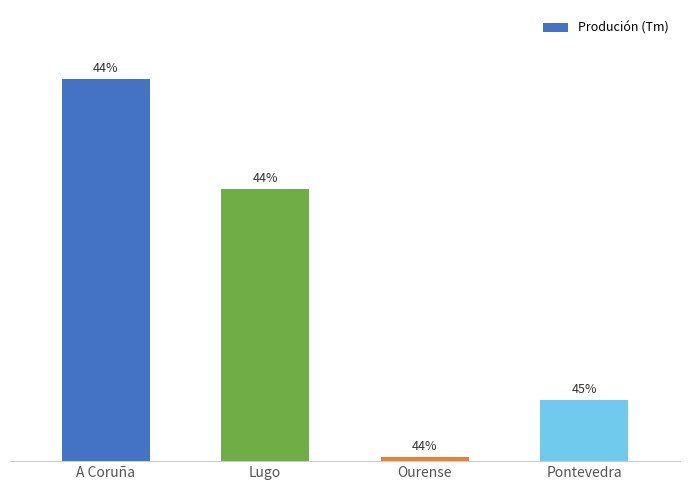

Does the chart contain any negative values?

No